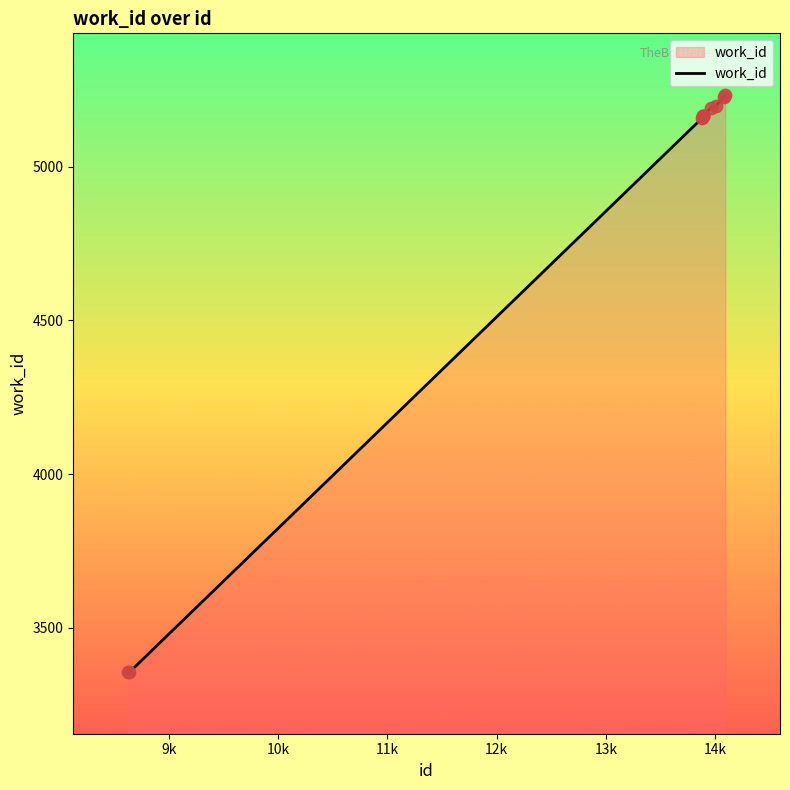

What is the greatest value displayed?

5234